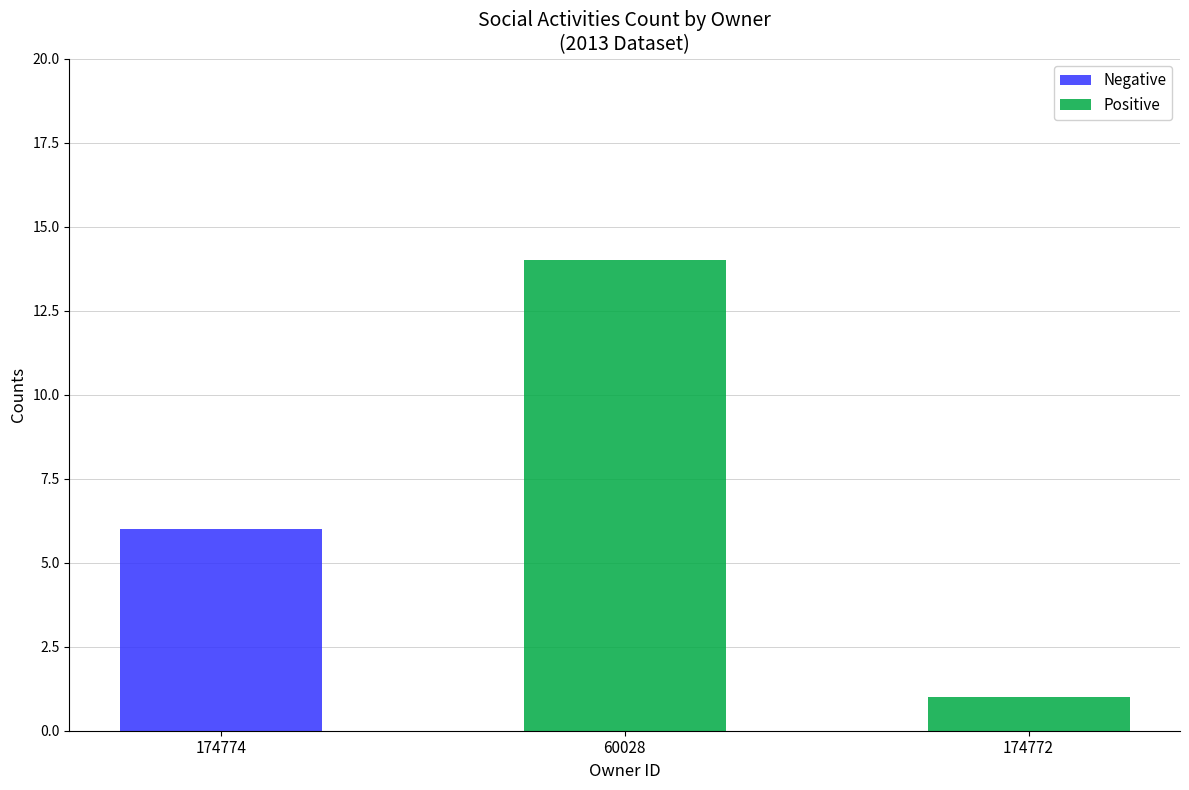

At which category is the sum across all series the highest?

60028